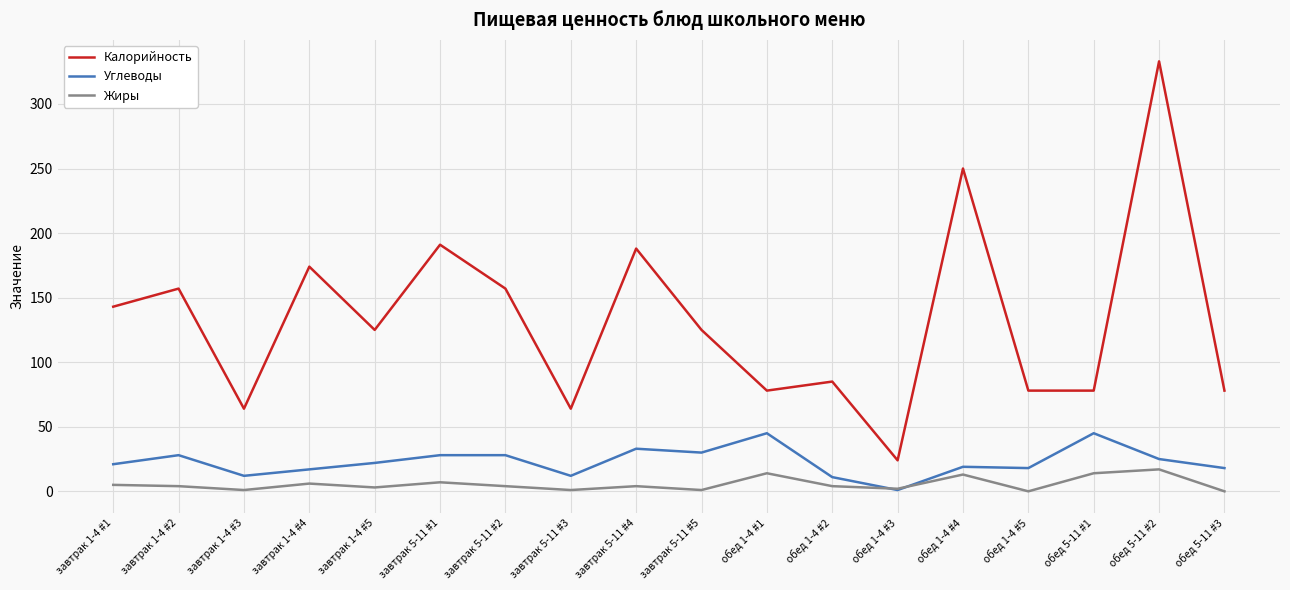

The value of Калорийность at завтрак 5-11 #2 is 92. True or false?

False